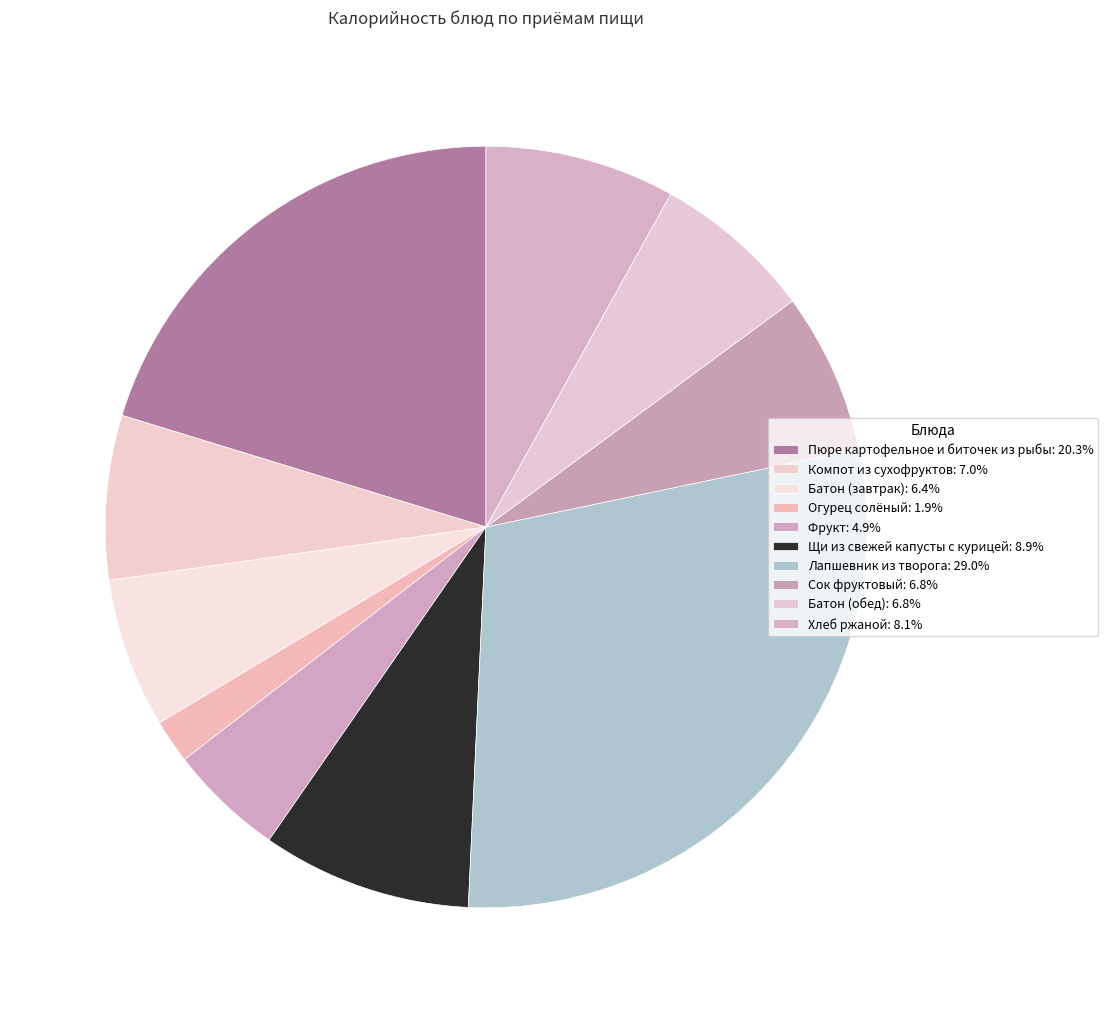

Rank the categories by value from lowest to highest.

Огурец солёный, Фрукт, Батон (завтрак), Сок фруктовый, Батон (обед), Компот из сухофруктов, Хлеб ржаной, Щи из свежей капусты с курицей, Пюре картофельное и биточек из рыбы, Лапшевник из творога